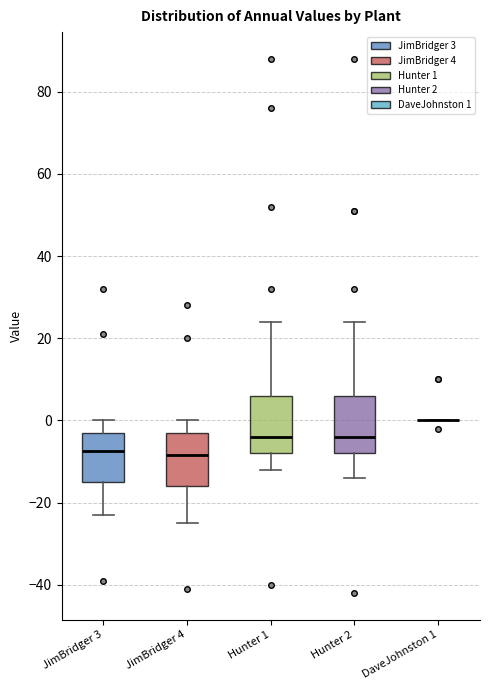

Reading left to right, transcribe this box plot: for each box, give where its median line is, the range the box spans, and where its two whiskers end, as read against the y-axis. The values are not printed on the chart, so give them approximately, as read against the axis.

JimBridger 3: median -8, box -14 to -2, whiskers -22 to 0
JimBridger 4: median -8, box -16 to -2, whiskers -24 to 0
Hunter 1: median -4, box -8 to 6, whiskers -12 to 24
Hunter 2: median -4, box -8 to 6, whiskers -14 to 24
DaveJohnston 1: box collapsed to a line at 0, whiskers 0 to 0